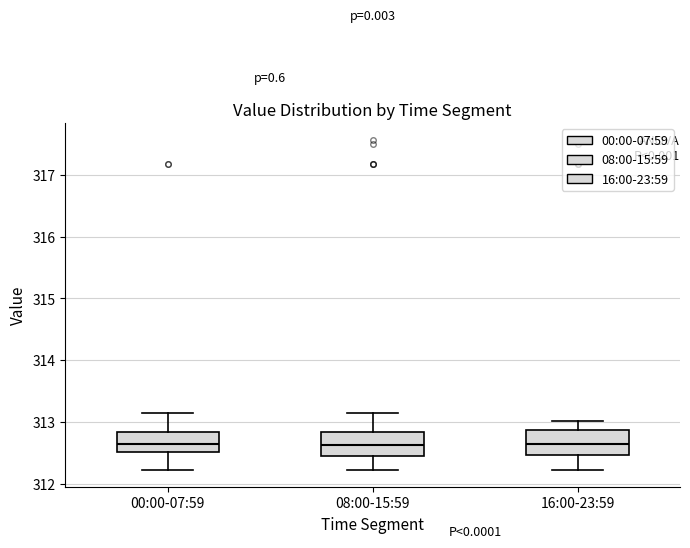

Where is the lower edge of the box for 00:00-07:59 on the y-axis? The values are not printed on the chart, so give them approximately, as read against the axis.

312.5